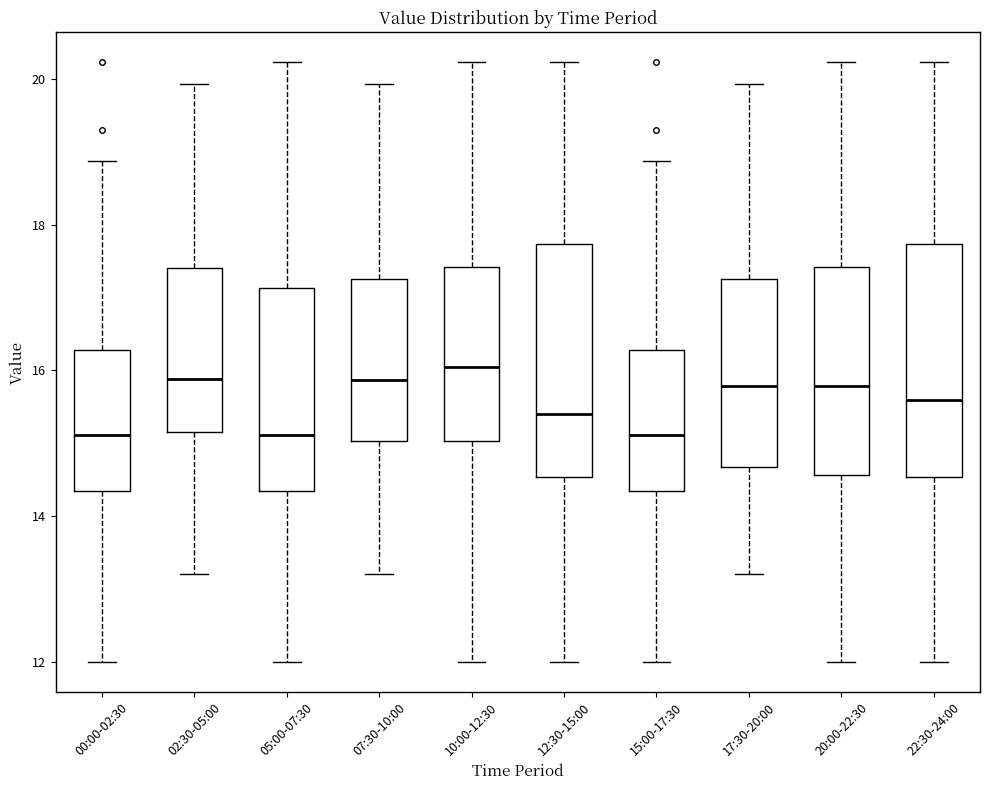

Where does the median line of the box for 00:00-02:30 sit on the y-axis? The values are not printed on the chart, so give them approximately, as read against the axis.

15.2